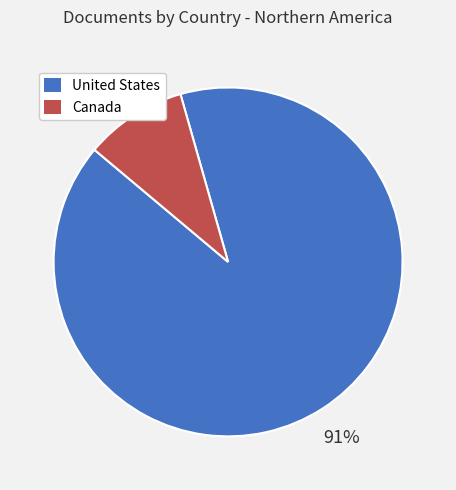

To the nearest percent, what percentage of the pie is Canada?

9%